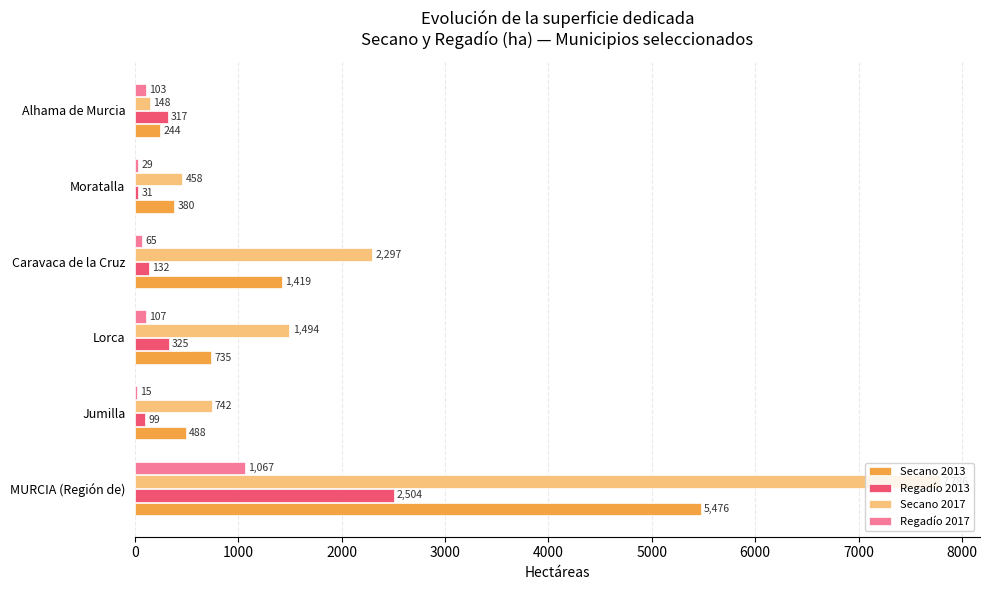

What is the total value across all series at Jumilla?

1344